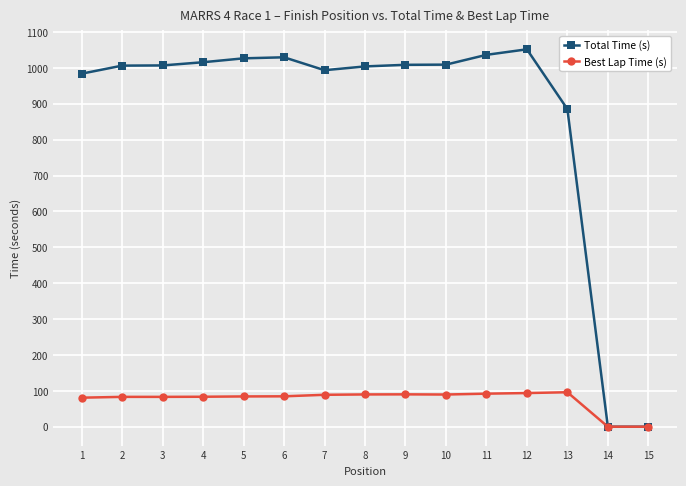

What is the value of the Total Time (s) point at the 4th from the left?

1015.9